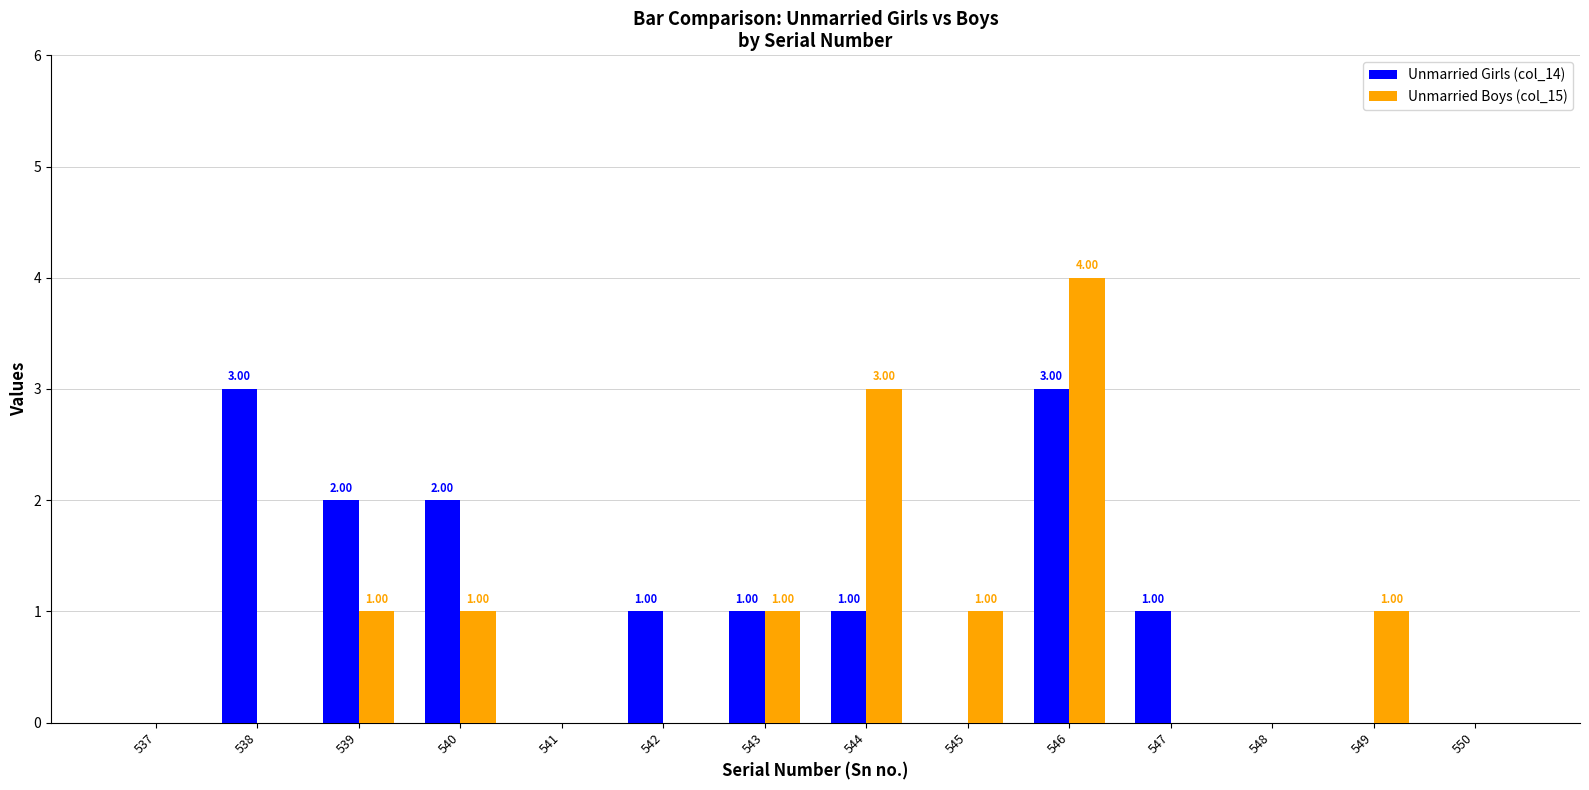

How many values in Unmarried Girls (col_14) are above zero?

8